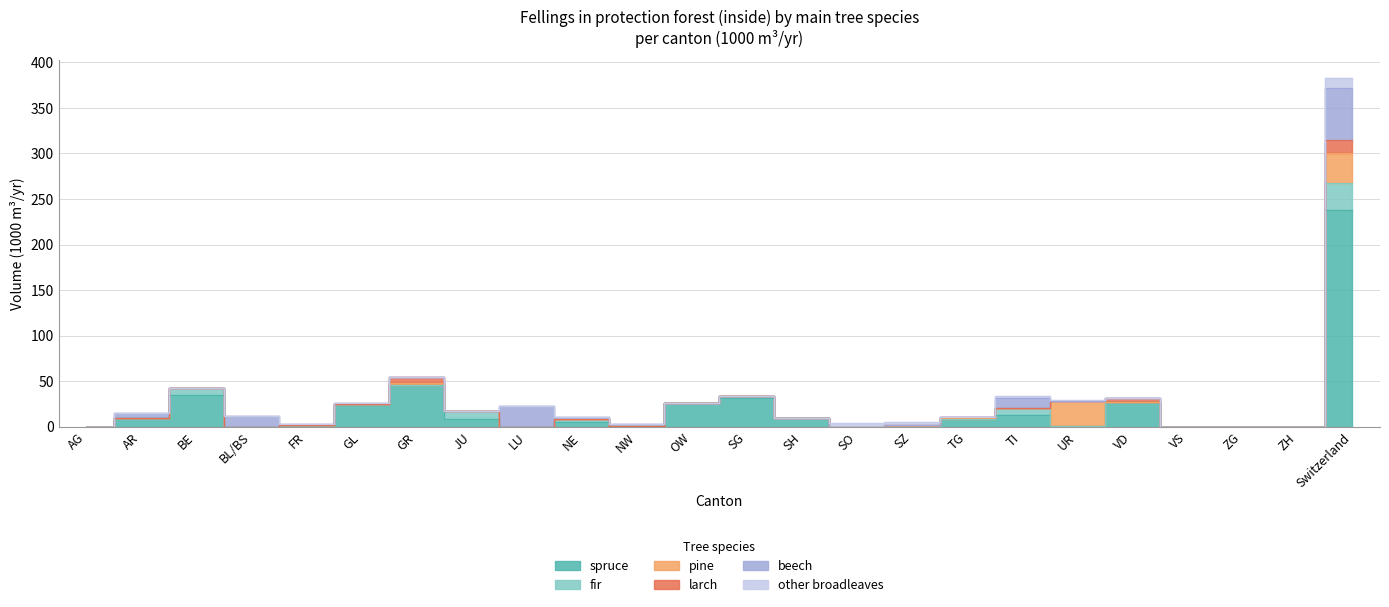

The value of spruce at NE is 5. True or false?

True